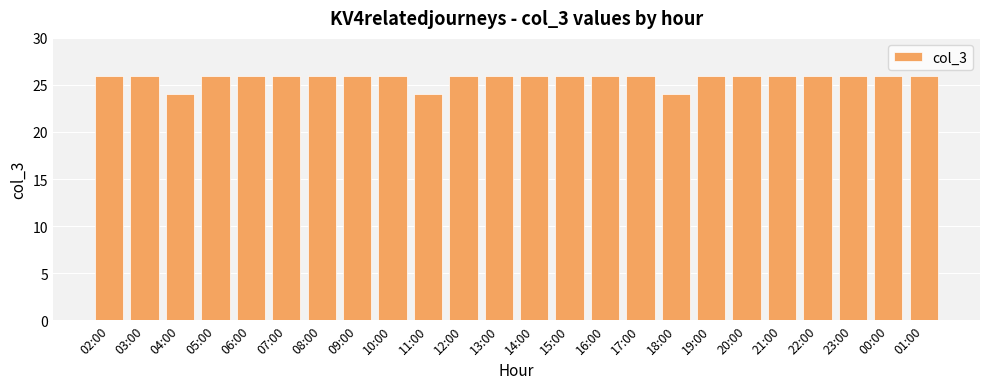

The value at 06:00 is 34. True or false?

False